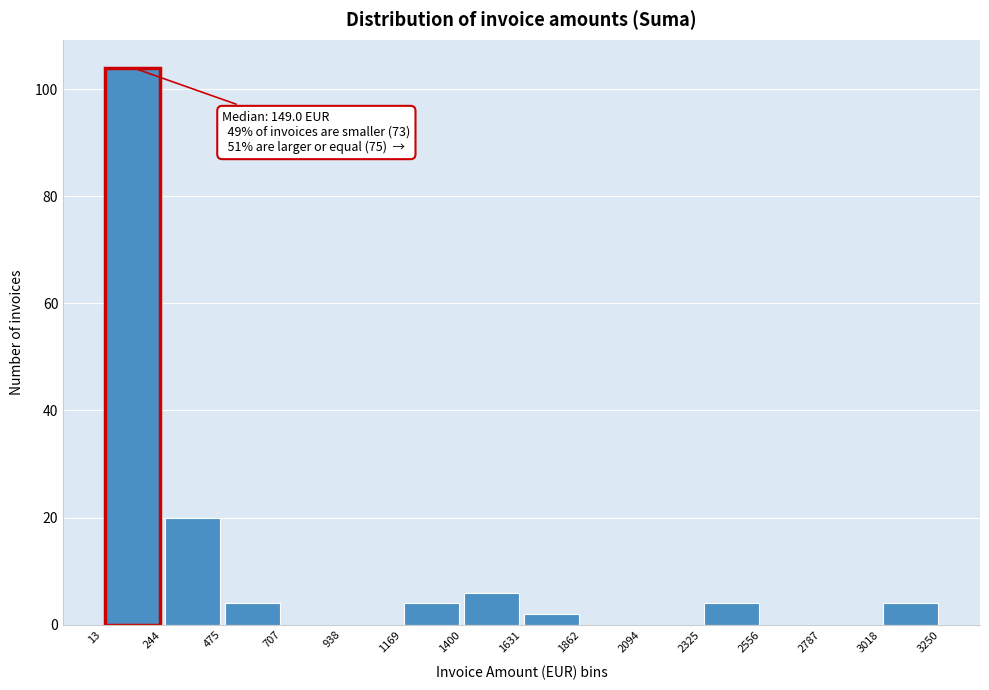

Which range on the x-axis has the tallest bar?

13 to 244